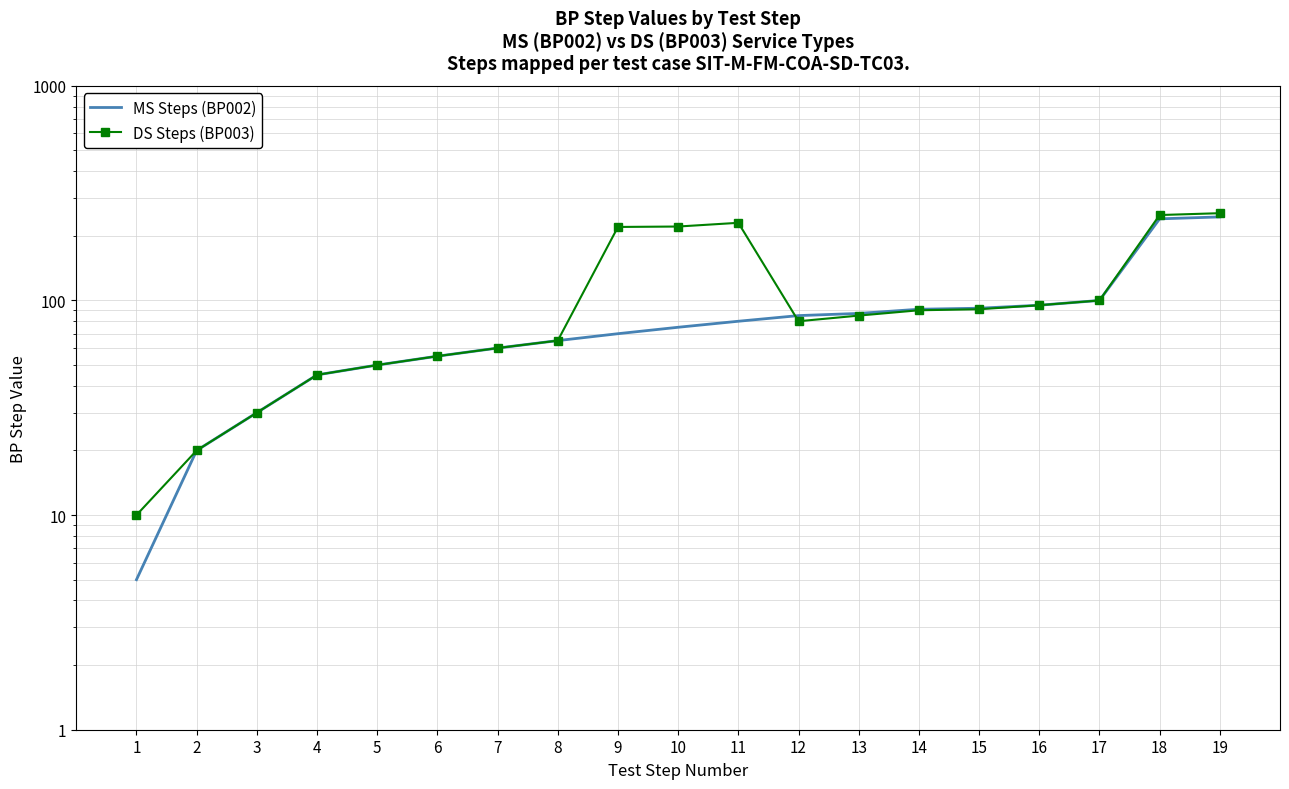

At which label is DS Steps (BP003) closest to 132?

17